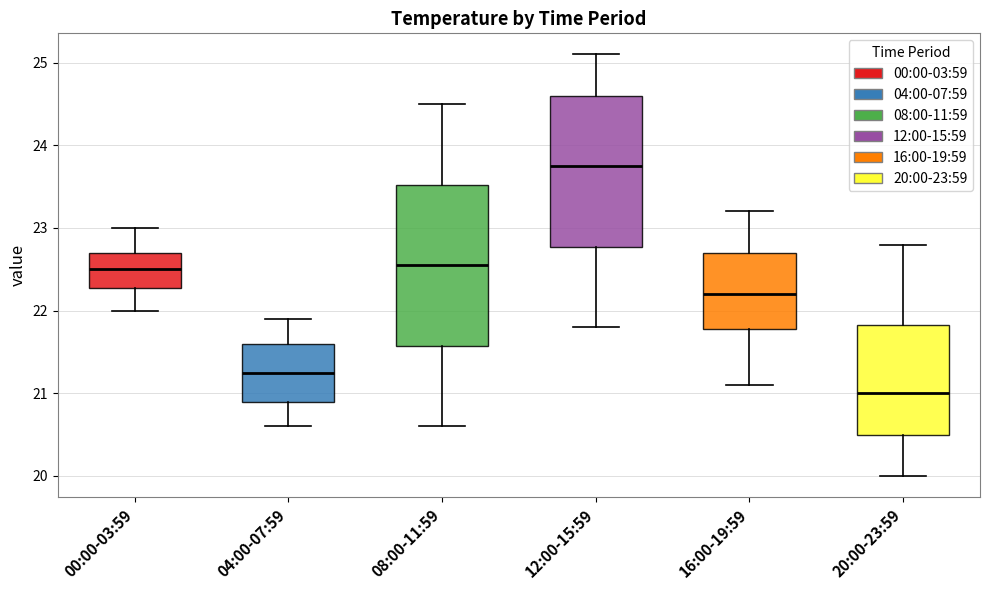

Reading left to right, read every box against the y-axis: the position of its median line, the range the box covers, and the ends of its whiskers. The values are not printed on the chart, so give them approximately, as read against the axis.

00:00-03:59: median 22.5, box 22.3 to 22.7, whiskers 22.0 to 23.0
04:00-07:59: median 21.3, box 20.9 to 21.6, whiskers 20.6 to 21.9
08:00-11:59: median 22.6, box 21.6 to 23.5, whiskers 20.6 to 24.5
12:00-15:59: median 23.8, box 22.8 to 24.6, whiskers 21.8 to 25.1
16:00-19:59: median 22.2, box 21.8 to 22.7, whiskers 21.1 to 23.2
20:00-23:59: median 21.0, box 20.5 to 21.8, whiskers 20.0 to 22.8